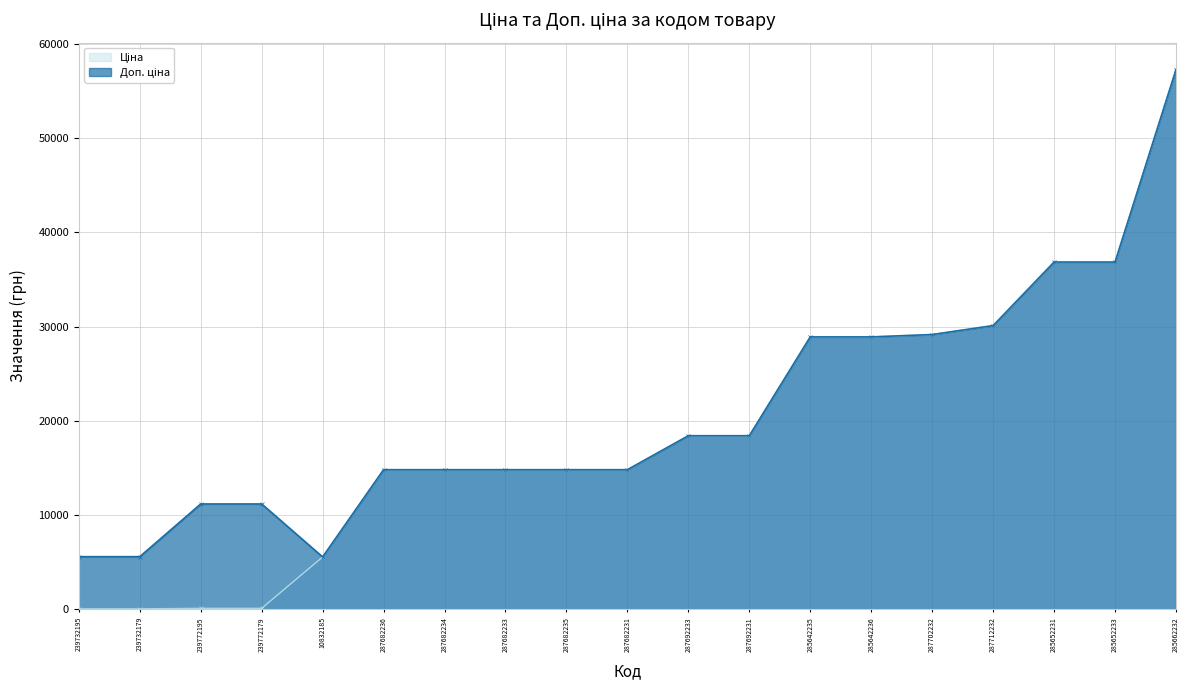

The value of Доп. ціна at 239772179 is 11182.0. True or false?

True